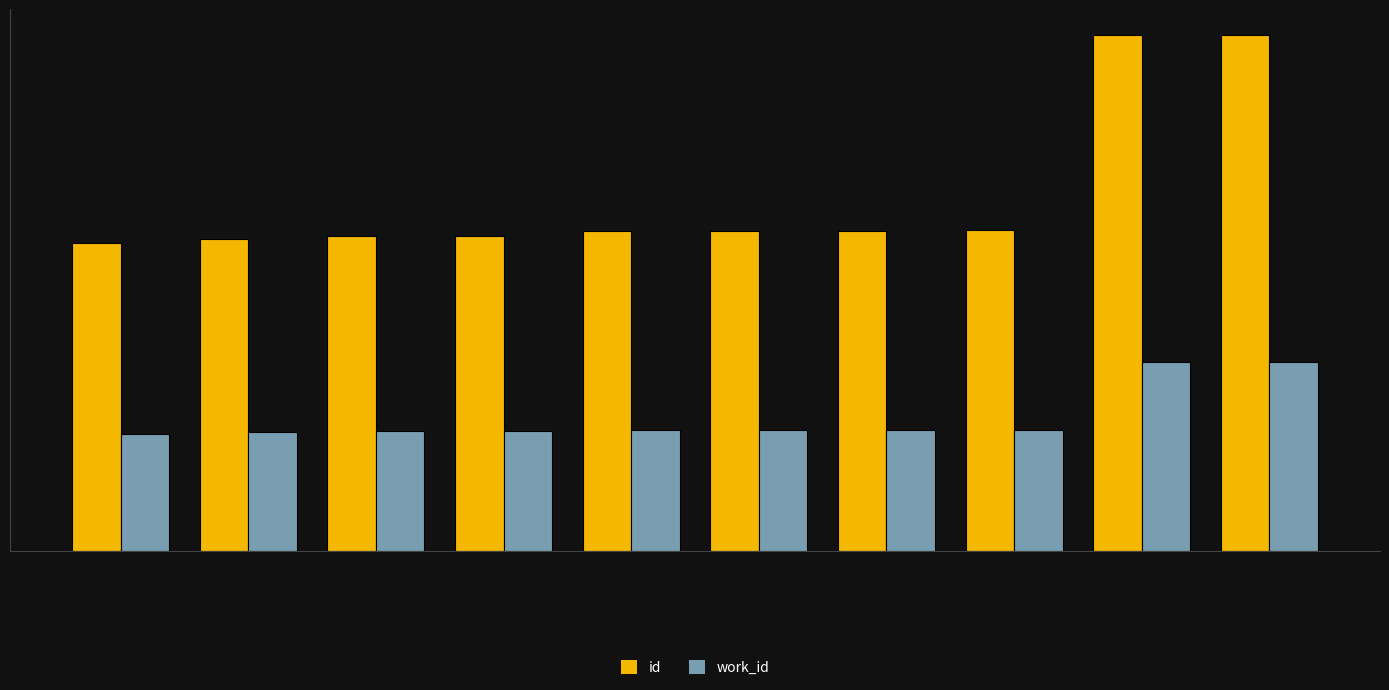

What is the sum of all id values?

135023